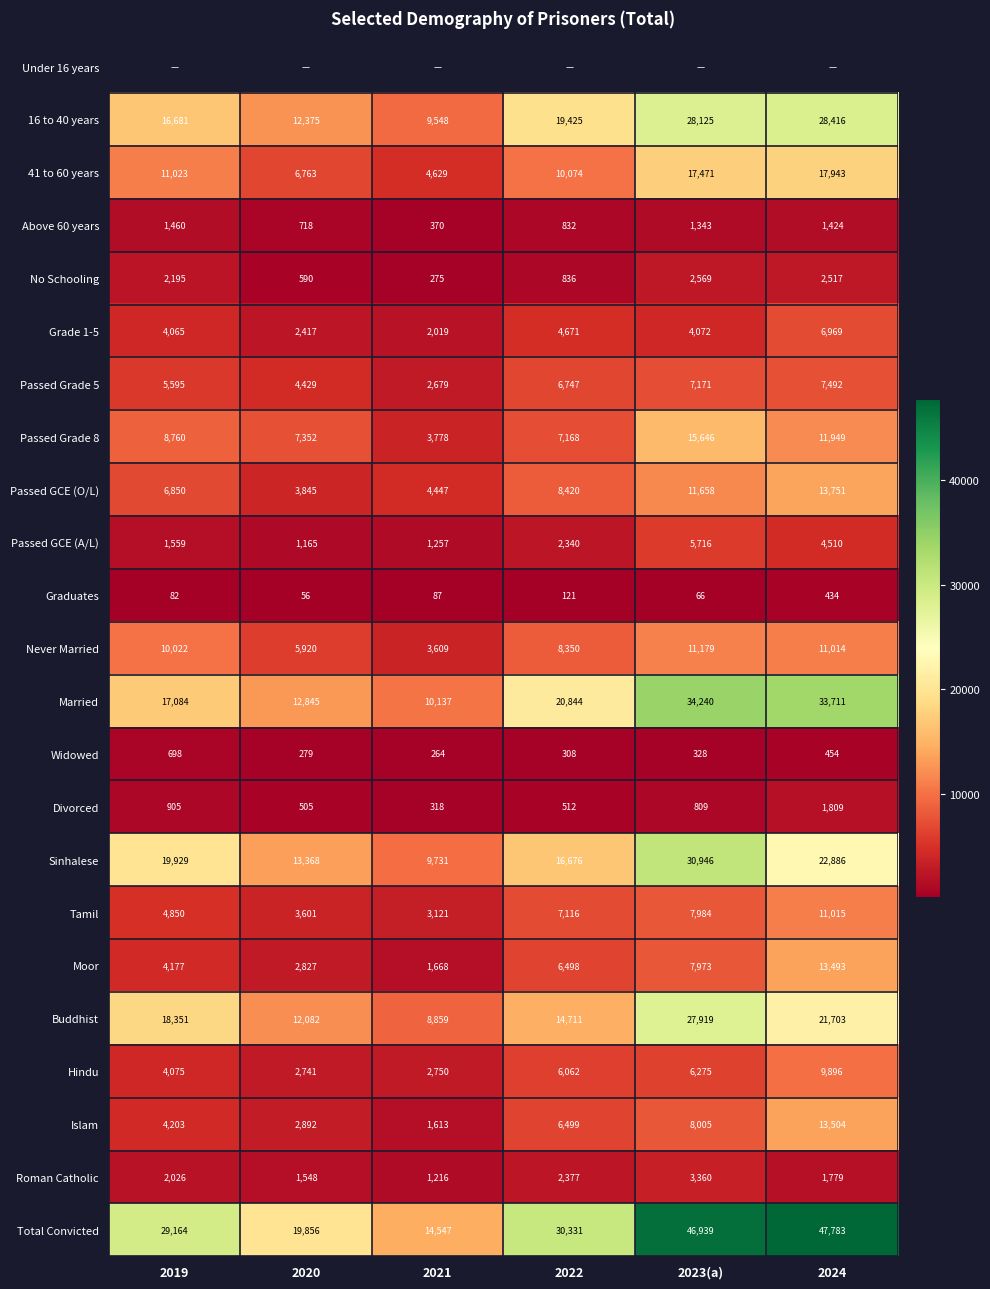

True or false: Islam has a value of 686 at 2021.

False